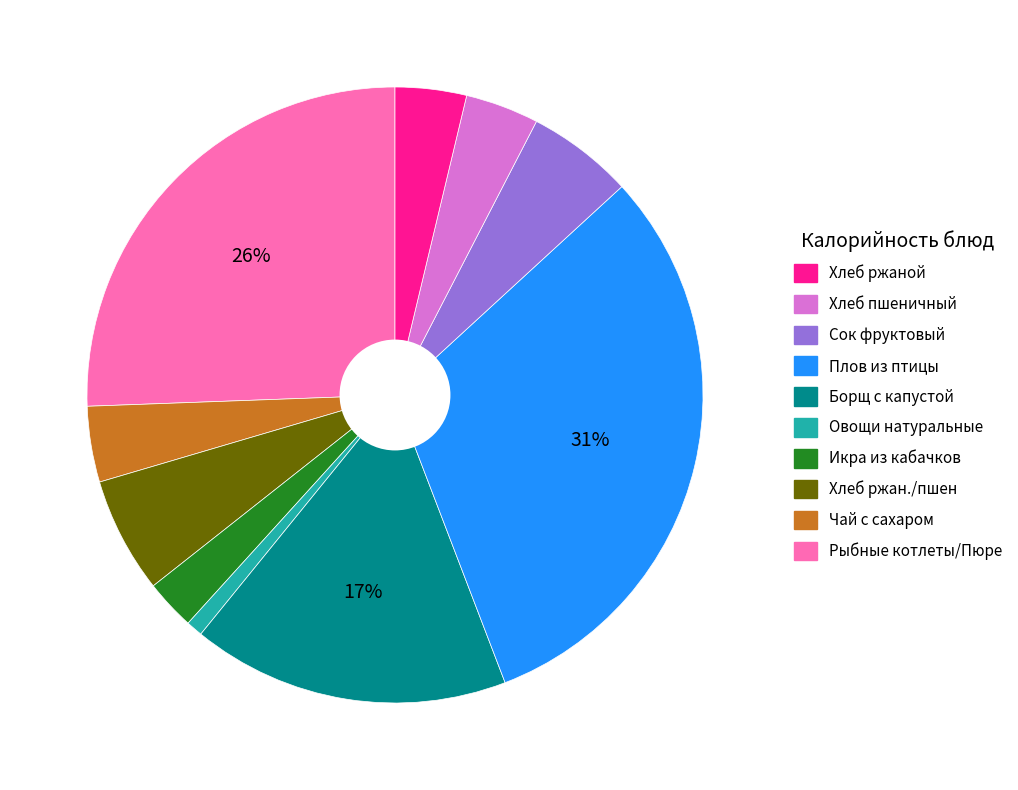

Is there a majority slice in this chart?

No